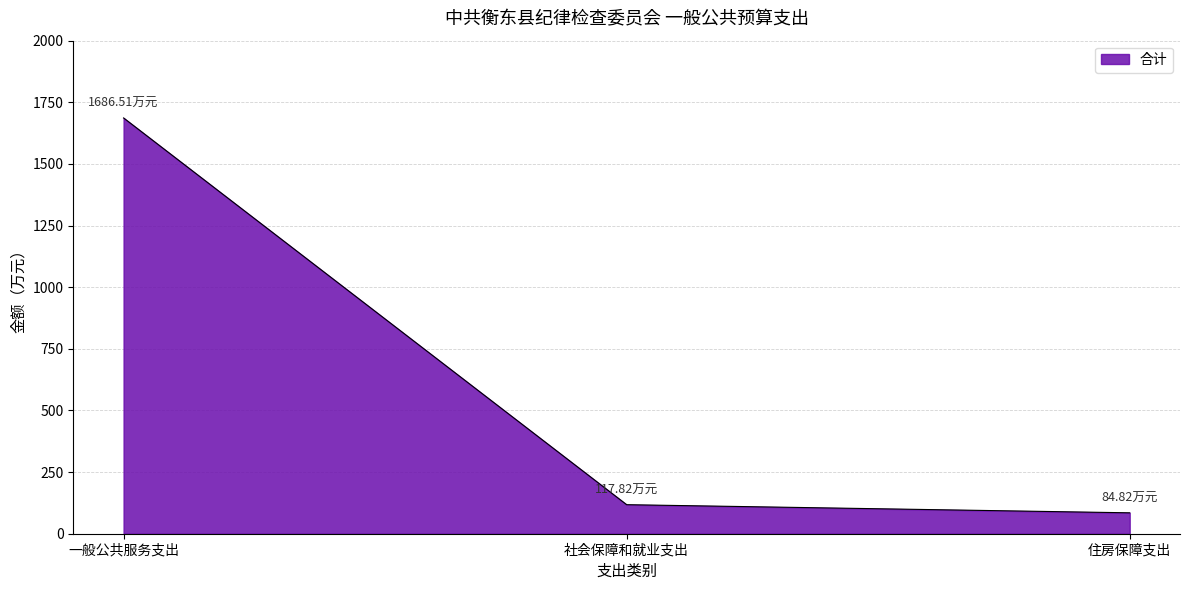

Approximately how many times larger is the value at 住房保障支出 compared to 一般公共服务支出?

0.1